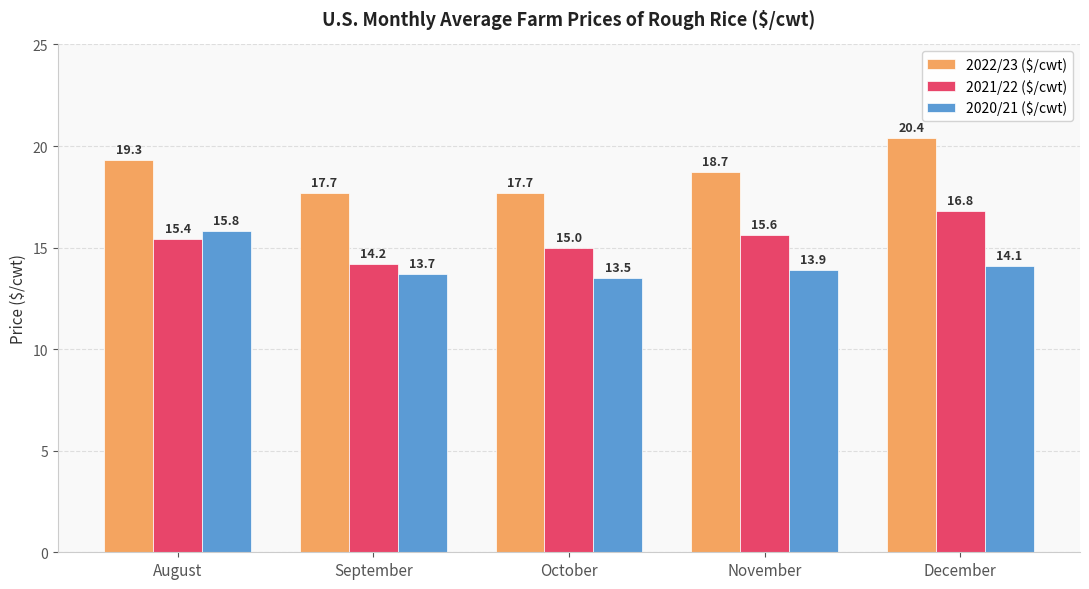

What is the maximum value for 2021/22 ($/cwt)?

16.8